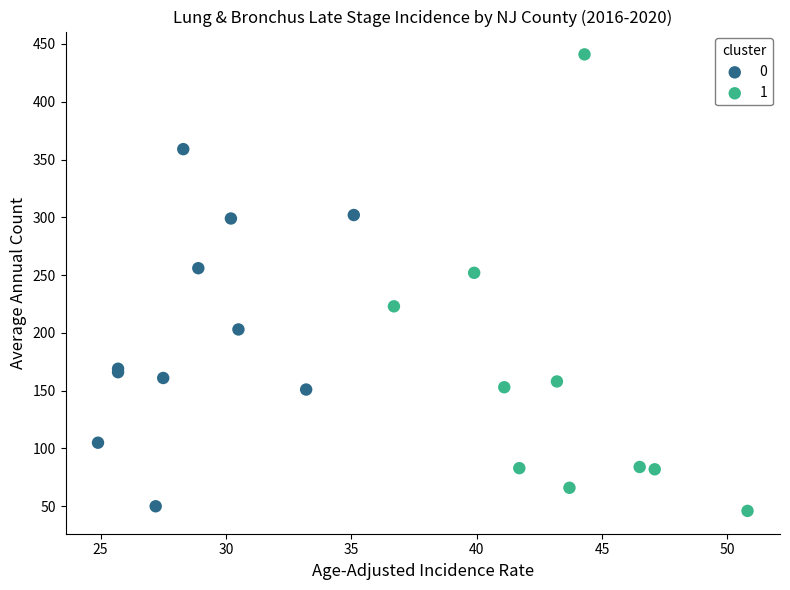

What are all the series names shown in the legend?

0, 1